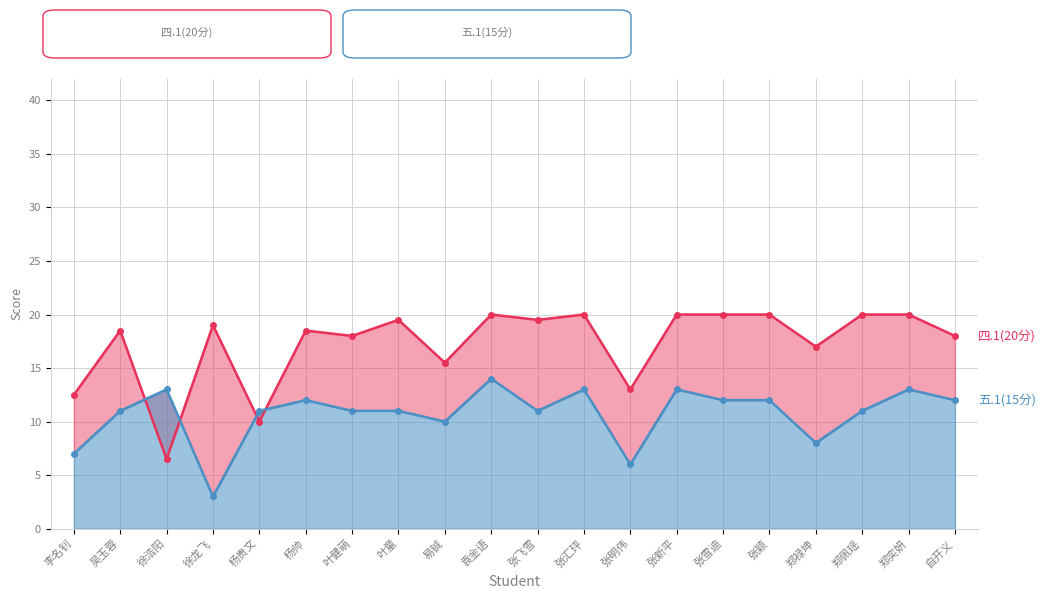

True or false: 五.1(15分)_line and 四.1(20分)_line intersect in this chart.

True